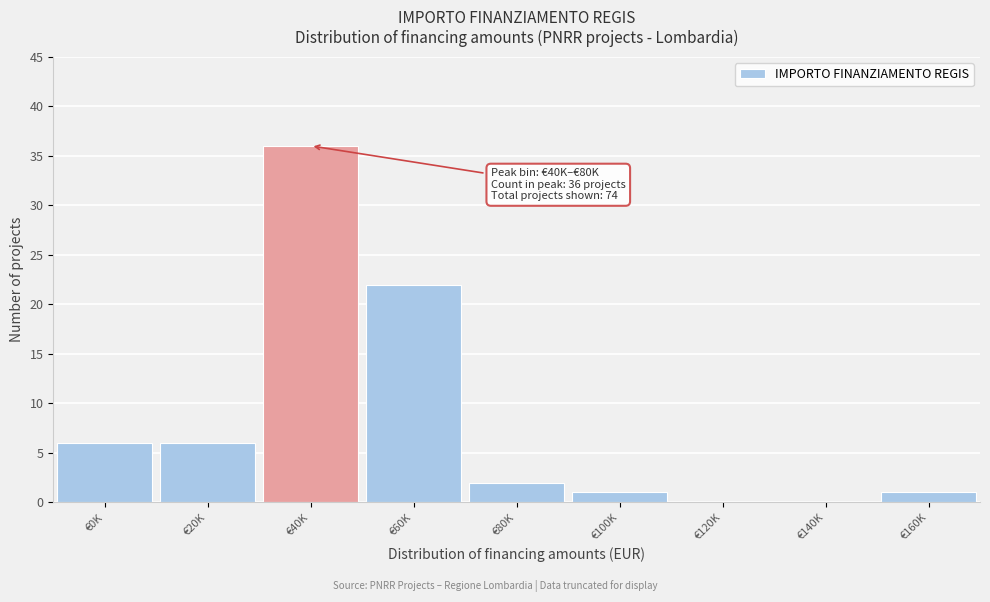

Reading right to left, transcribe all the data shown in this chart.

€160K=1	€140K=0	€120K=0	€100K=1	€80K=2	€60K=22	€40K=36	€20K=6	€0K=6